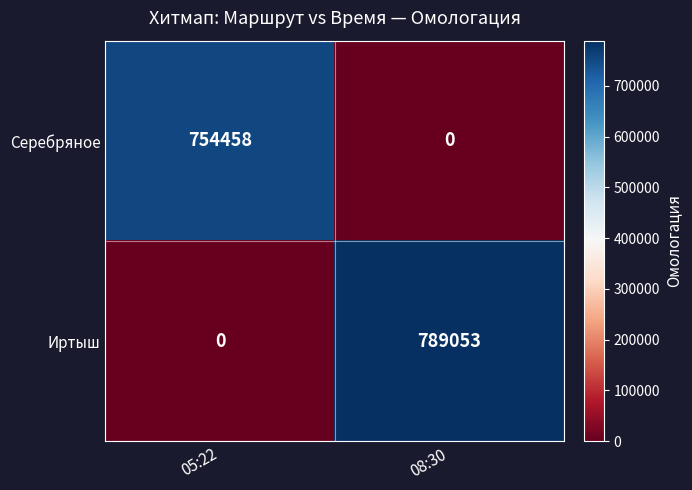

At which label does Иртыш reach its minimum?

05:22